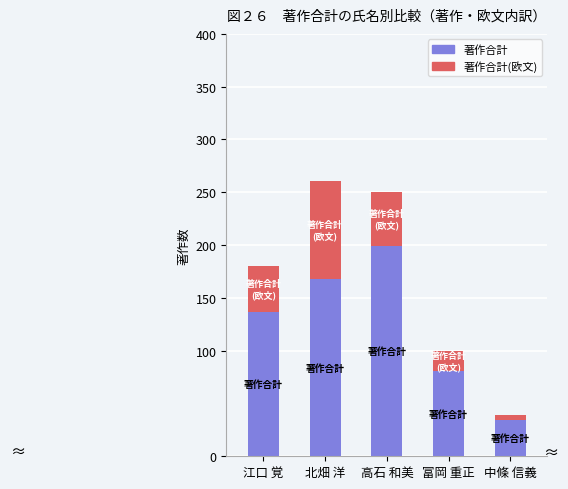

What is the value of the 著作合計(欧文) bar at the 4th from the left?

19